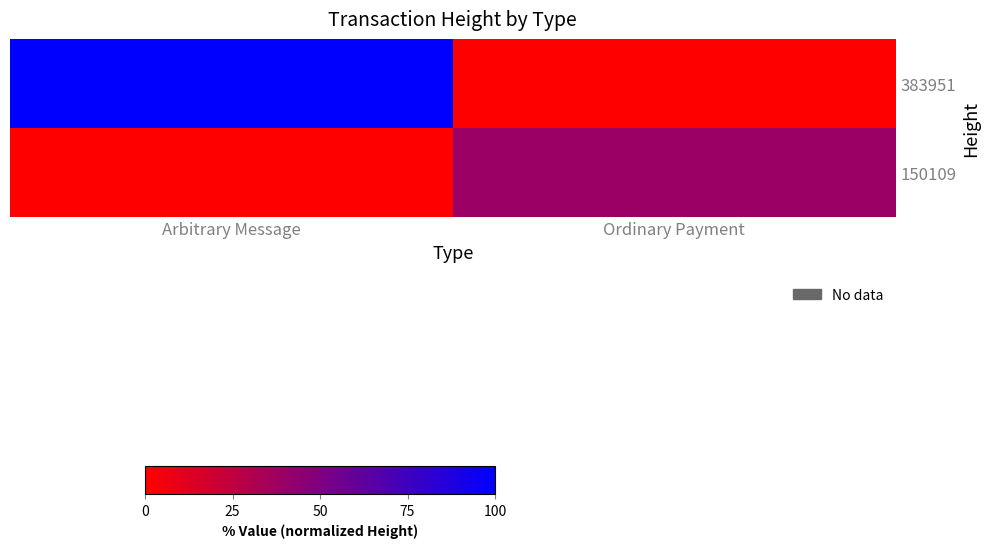

Reading right to left, extract all data points from this chart.

383951: Ordinary Payment=0.0	Arbitrary Message=100.0
150109: Ordinary Payment=39.1	Arbitrary Message=0.0